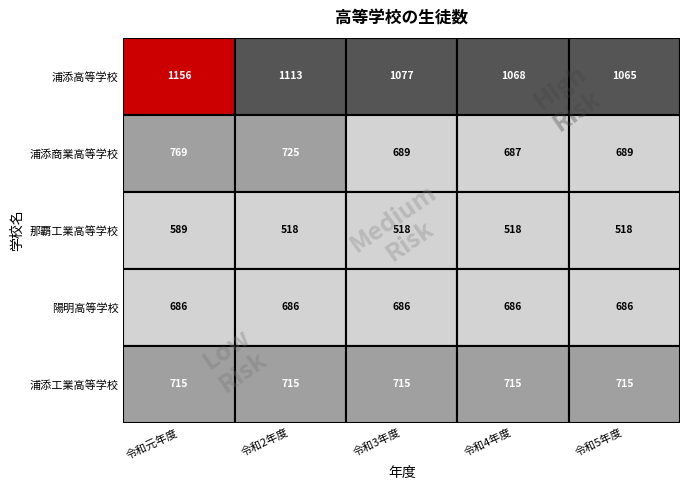

What is the lowest value of the 陽明高等学校 series?

686